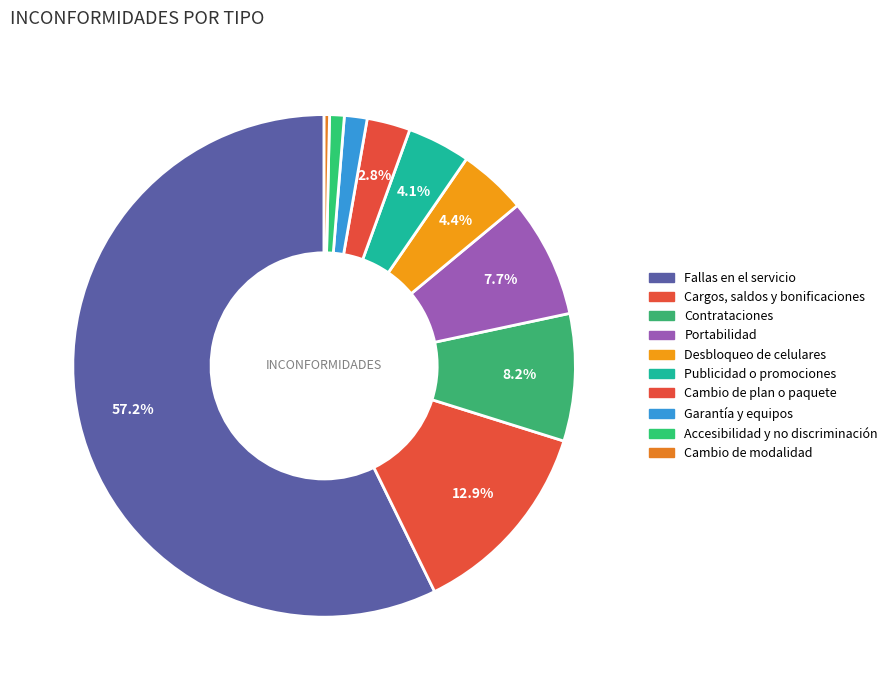

Count the number of slices in the pie.

10